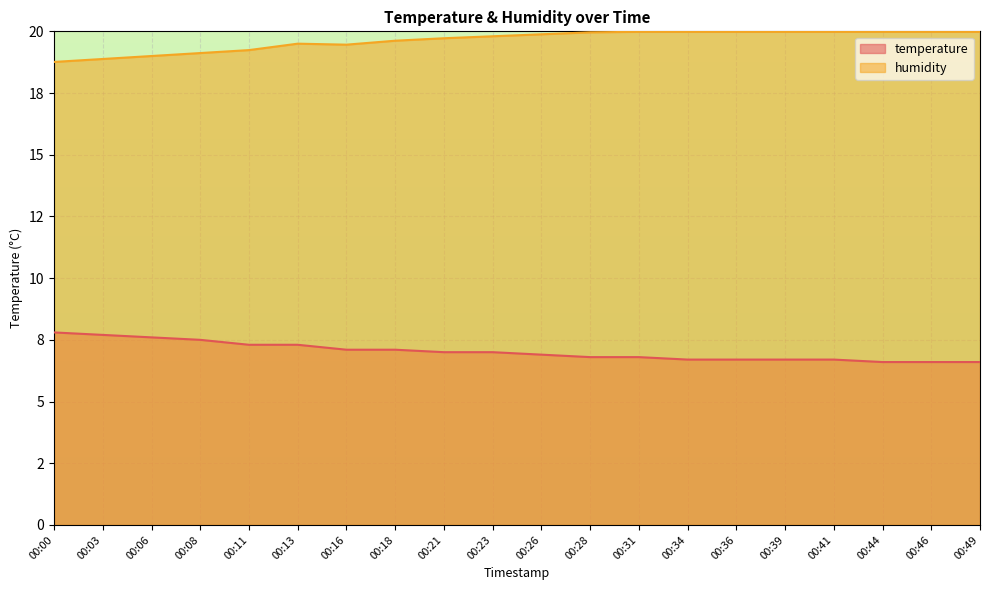

List the labels in order of temperature value, largest first.

00:00, 00:03, 00:06, 00:08, 00:11, 00:13, 00:16, 00:18, 00:21, 00:23, 00:26, 00:28, 00:31, 00:34, 00:36, 00:39, 00:41, 00:44, 00:46, 00:49